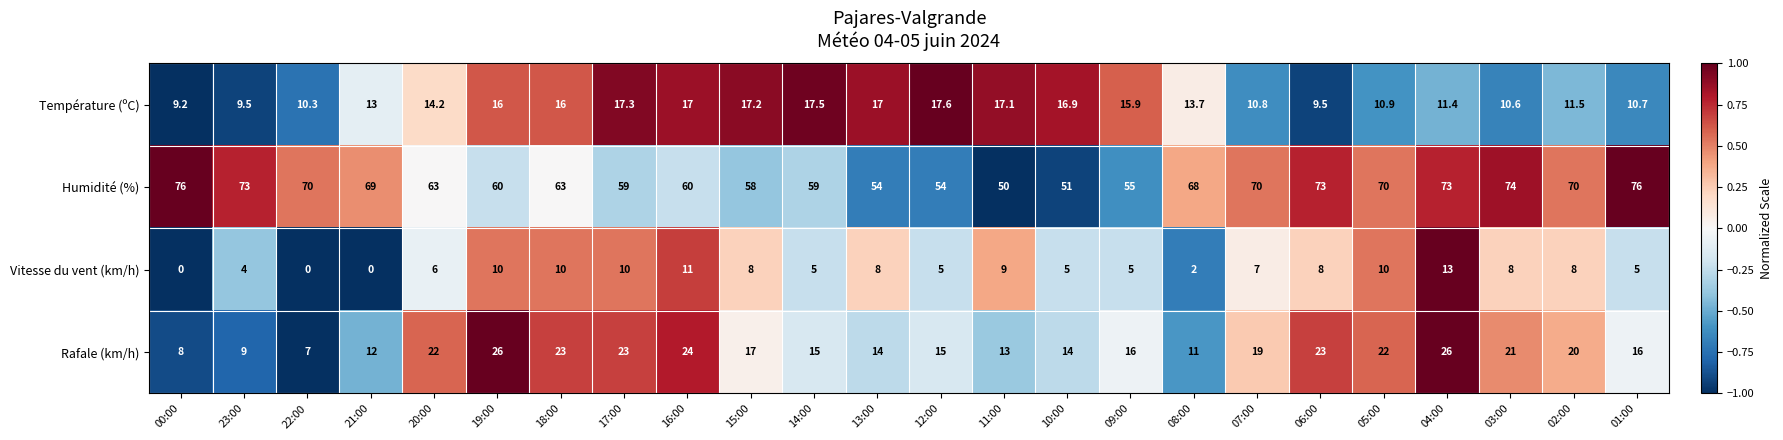

What is the difference between the second highest and minimum values in the Rafale (km/h) series?

19.0